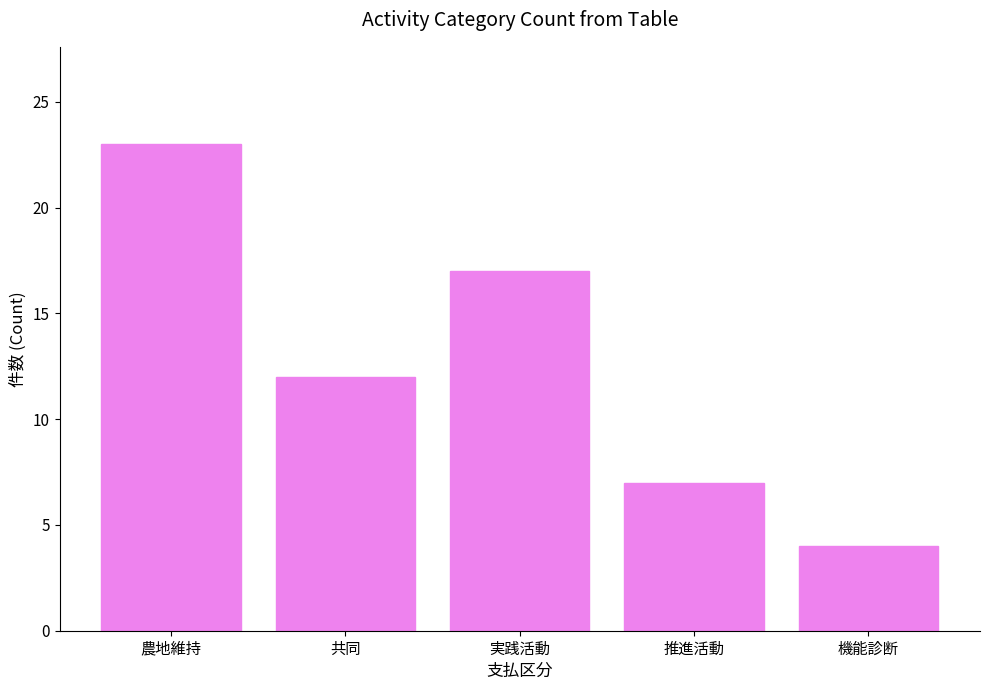

Reading left to right, transcribe all the data shown in this chart.

23	12	17	7	4